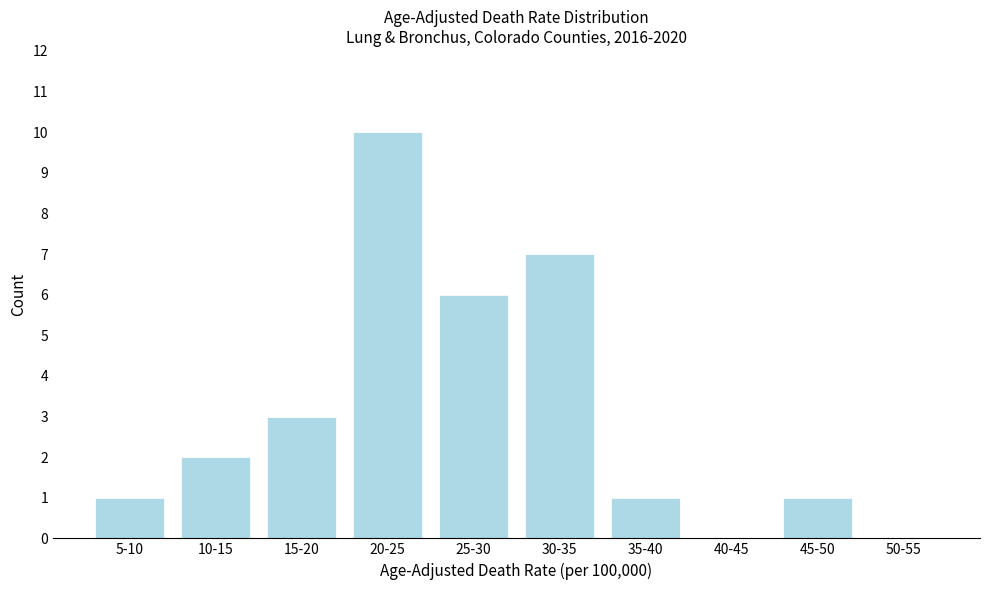

Reading right to left, list all the values displayed in this chart.

50-55=0	45-50=1	40-45=0	35-40=1	30-35=7	25-30=6	20-25=10	15-20=3	10-15=2	5-10=1